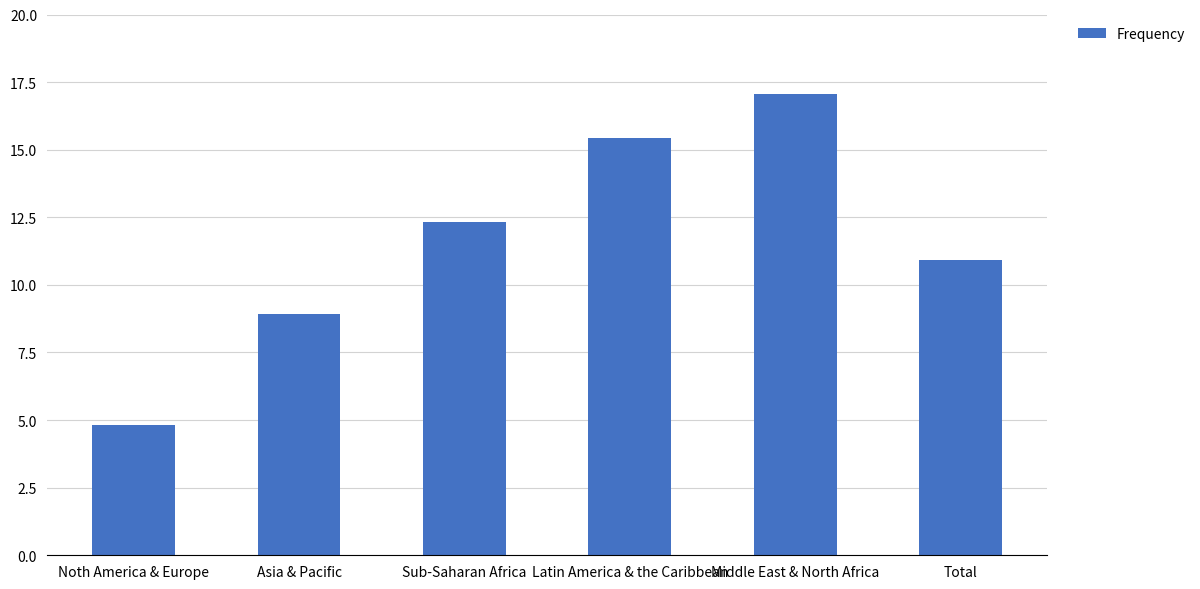

What is the label of the 3rd bar from the right?

Latin America & the Caribbean